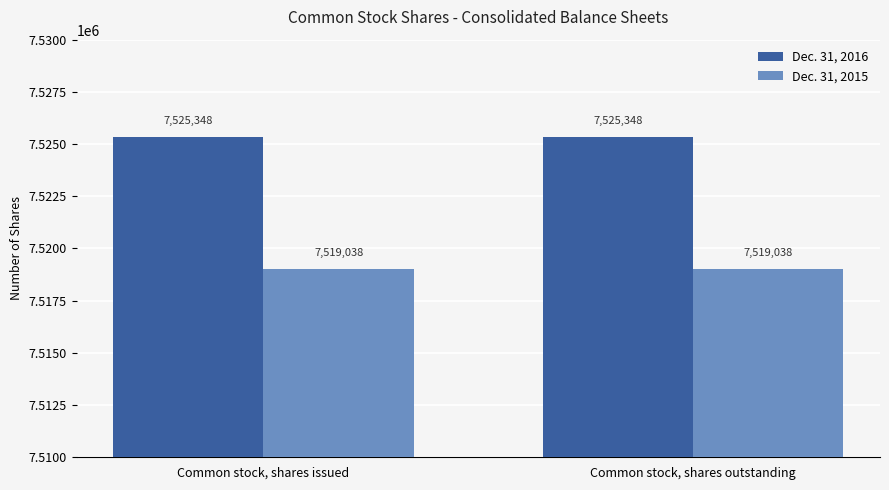

The Dec. 31, 2016 series shows 7525348 at Common stock, shares outstanding. True or false?

True